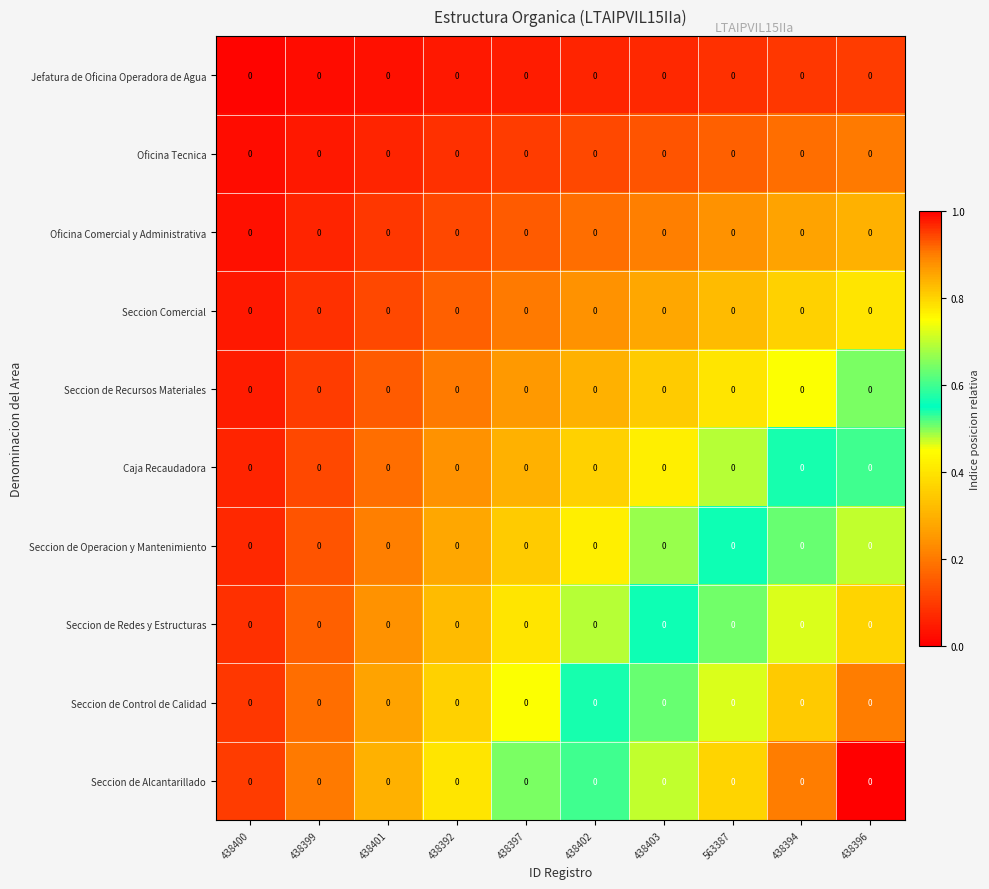

What is the difference between the Seccion Comercial values at 563387 and 438392?

0.2